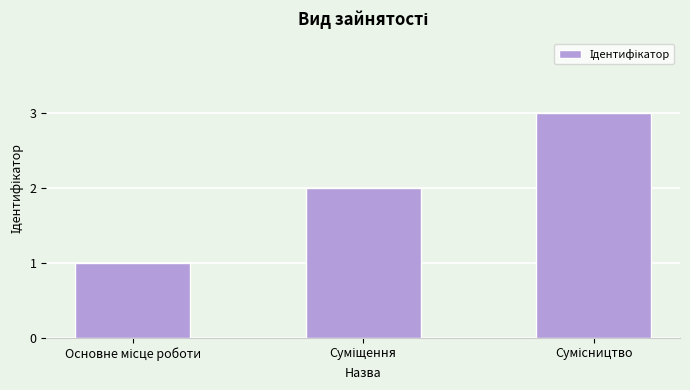

What is the sum of all values?

6